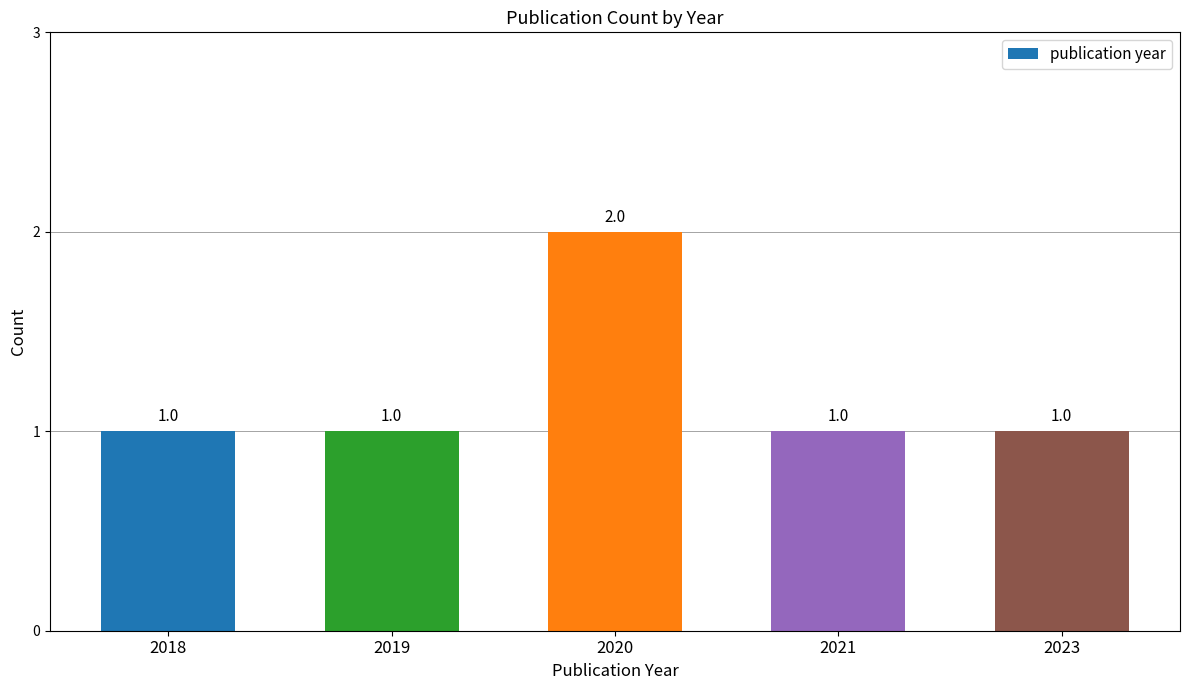

How many values are between 1 and 2?

5